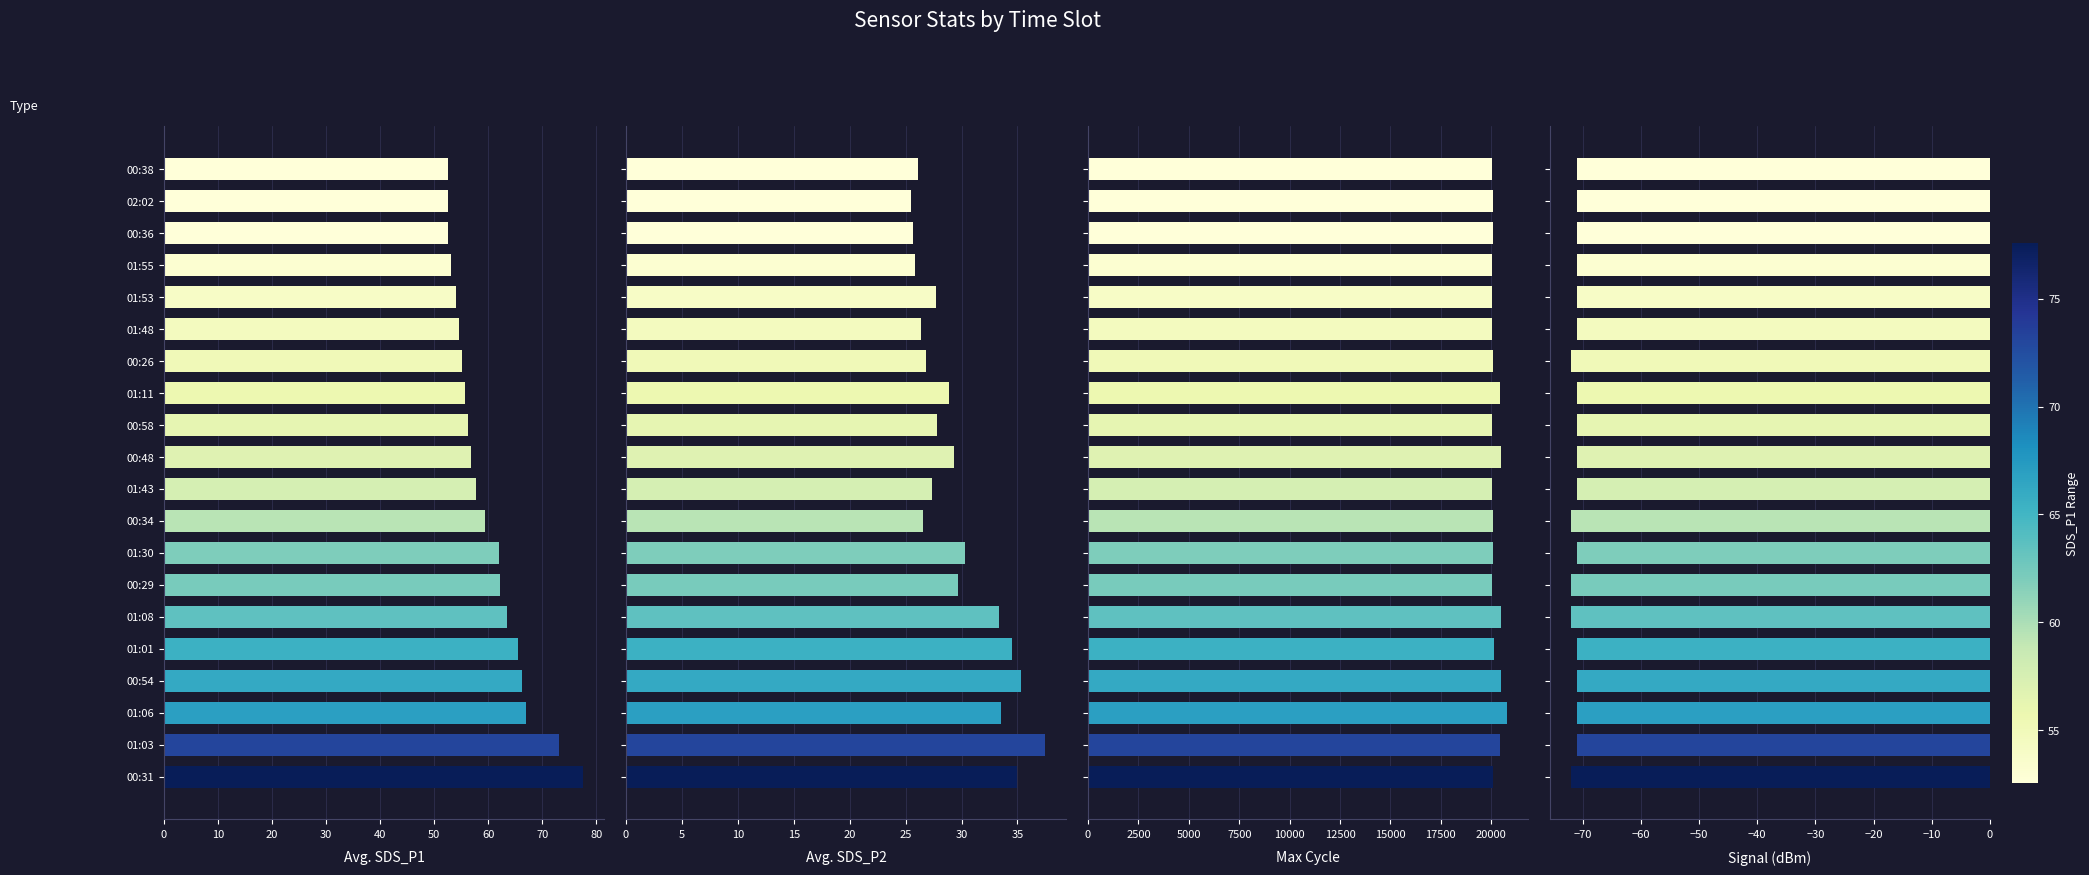

Between 00:29 and 00:34, which is larger?

00:29